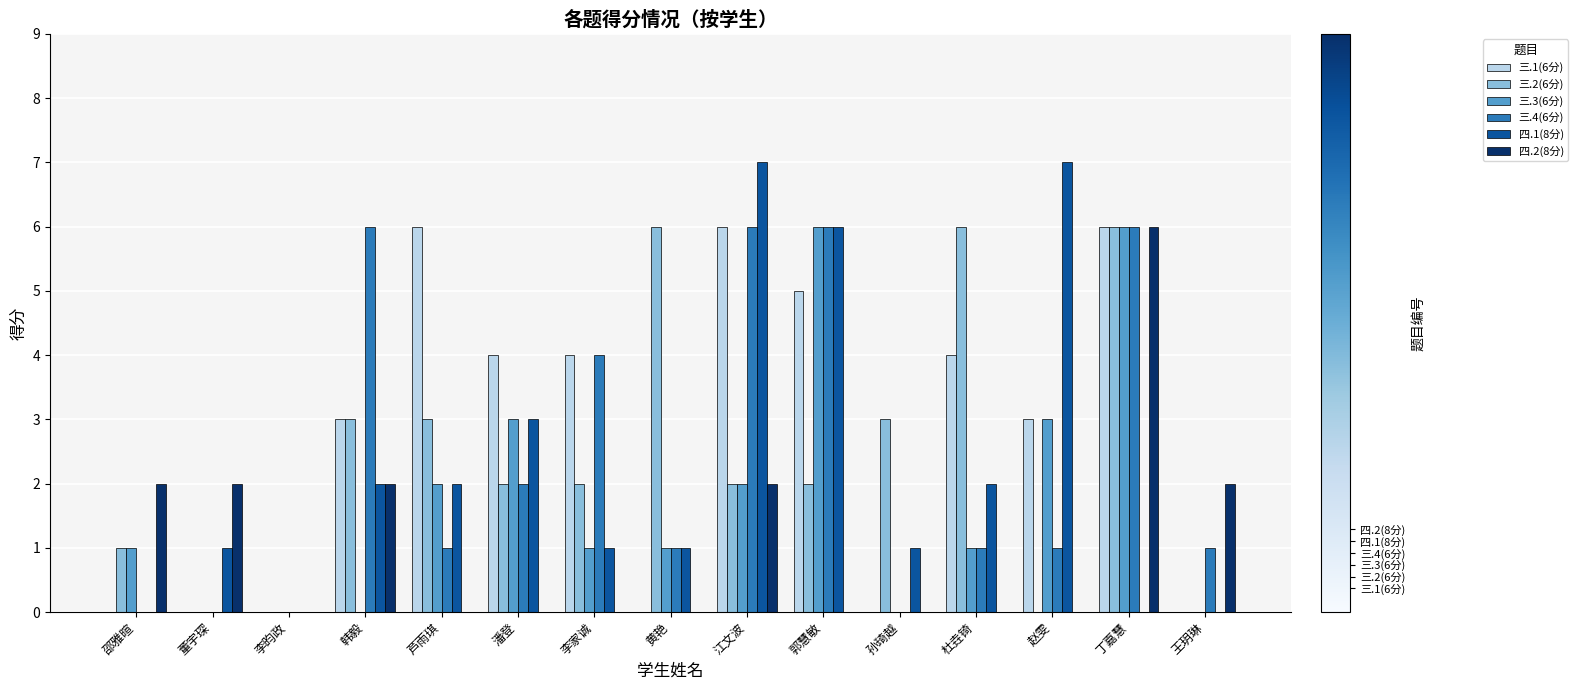

Reading left to right, extract all data points from this chart.

三.1(6分): 邵雅暄=0	董宇琛=0	李昀政=0	韩毅=3	芦雨琪=6	潘登=4	李家诚=4	黄艳=0	江文波=6	郭慧敏=5	孙琦越=0	杜垚锜=4	赵雯=3	丁嘉慧=6	王玥琳=0
三.2(6分): 邵雅暄=1	董宇琛=0	李昀政=0	韩毅=3	芦雨琪=3	潘登=2	李家诚=2	黄艳=6	江文波=2	郭慧敏=2	孙琦越=3	杜垚锜=6	赵雯=0	丁嘉慧=6	王玥琳=0
三.3(6分): 邵雅暄=1	董宇琛=0	李昀政=0	韩毅=0	芦雨琪=2	潘登=3	李家诚=1	黄艳=1	江文波=2	郭慧敏=6	孙琦越=0	杜垚锜=1	赵雯=3	丁嘉慧=6	王玥琳=0
三.4(6分): 邵雅暄=0	董宇琛=0	李昀政=0	韩毅=6	芦雨琪=1	潘登=2	李家诚=4	黄艳=1	江文波=6	郭慧敏=6	孙琦越=0	杜垚锜=1	赵雯=1	丁嘉慧=6	王玥琳=1
四.1(8分): 邵雅暄=0	董宇琛=1	李昀政=0	韩毅=2	芦雨琪=2	潘登=3	李家诚=1	黄艳=1	江文波=7	郭慧敏=6	孙琦越=1	杜垚锜=2	赵雯=7	丁嘉慧=0	王玥琳=0
四.2(8分): 邵雅暄=2	董宇琛=2	李昀政=0	韩毅=2	芦雨琪=0	潘登=0	李家诚=0	黄艳=0	江文波=2	郭慧敏=0	孙琦越=0	杜垚锜=0	赵雯=0	丁嘉慧=6	王玥琳=2